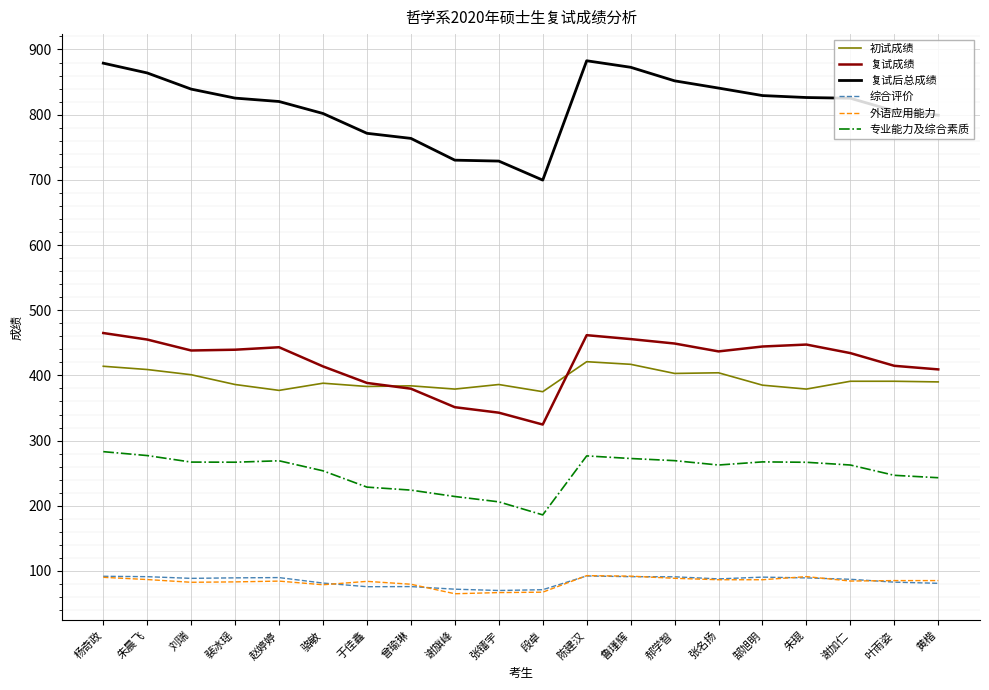

Read the 复试后总成绩 value at 朱琨.

826.3